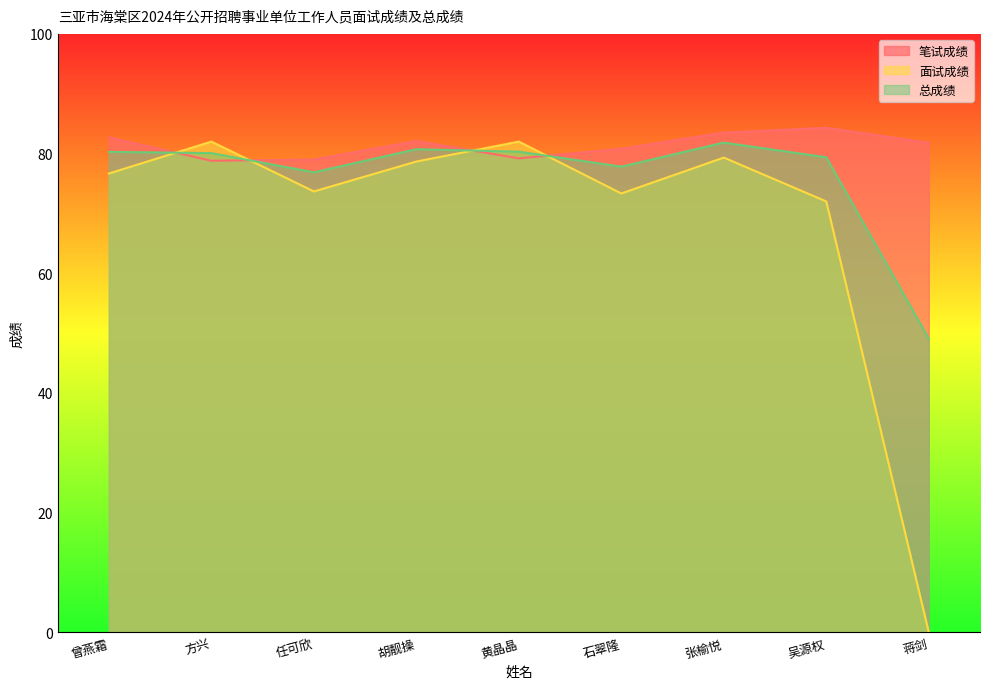

List the series in order of their peak value, lowest first.

总成绩, 面试成绩, 笔试成绩